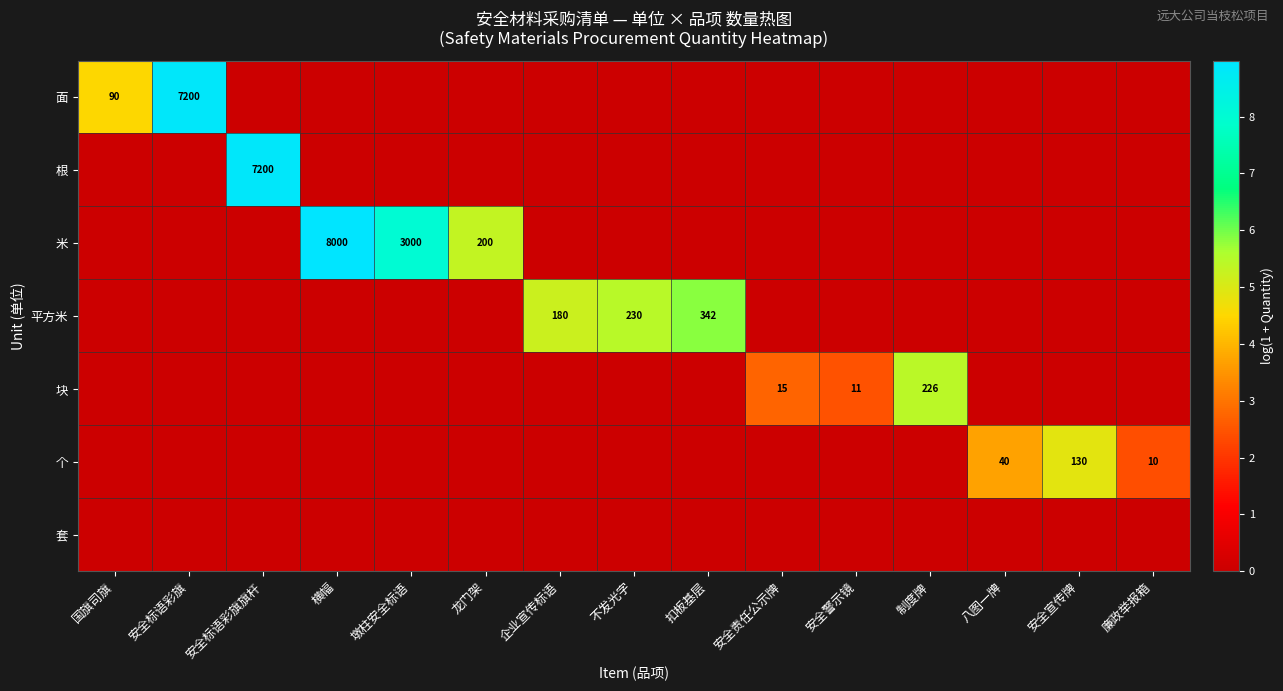

What is the difference between the highest and lowest values at 横幅?

9.0